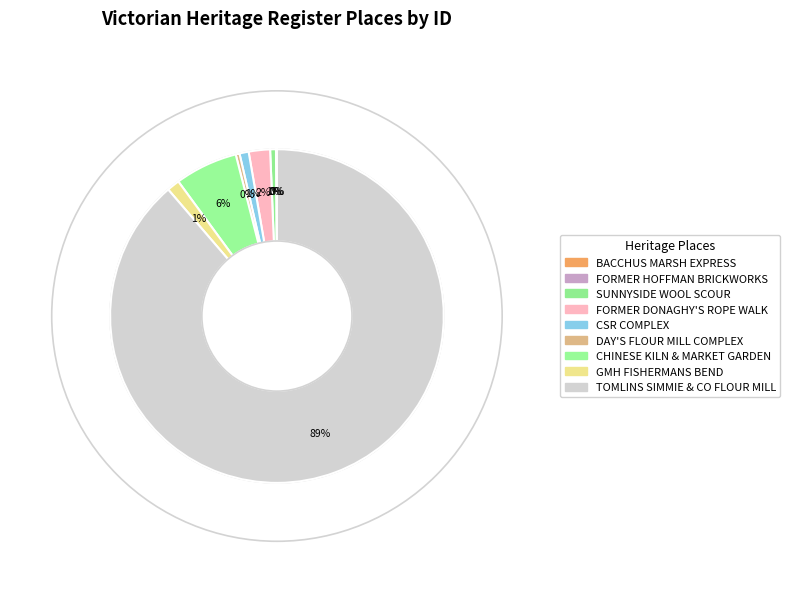

Which category has the biggest portion of the pie?

TOMLINS SIMMIE & CO FLOUR MILL